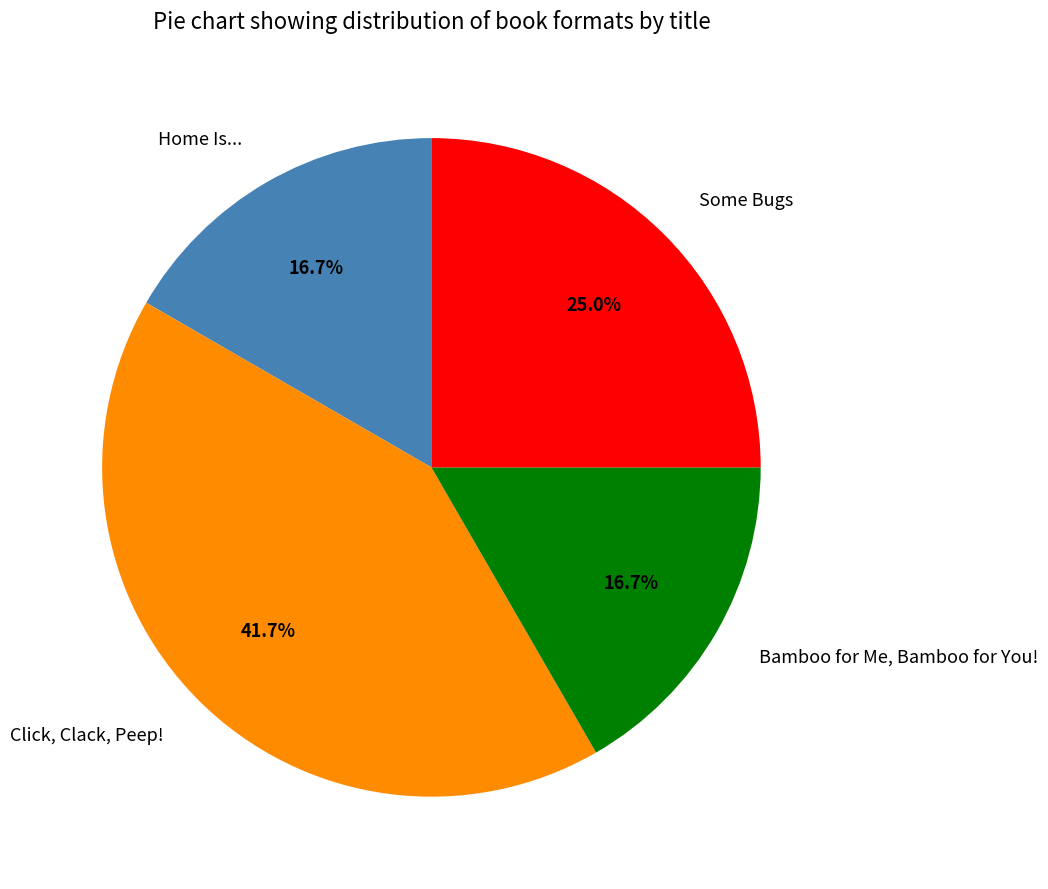

Between Some Bugs and Home Is..., which is larger?

Some Bugs